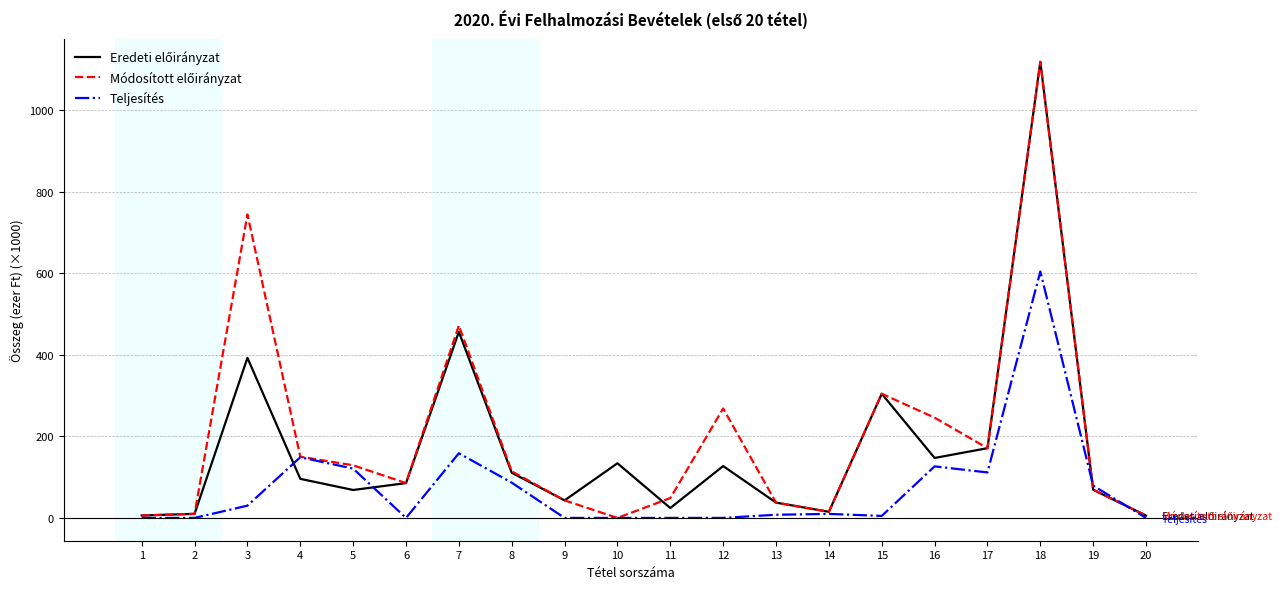

At which category is the sum across all series the highest?

18